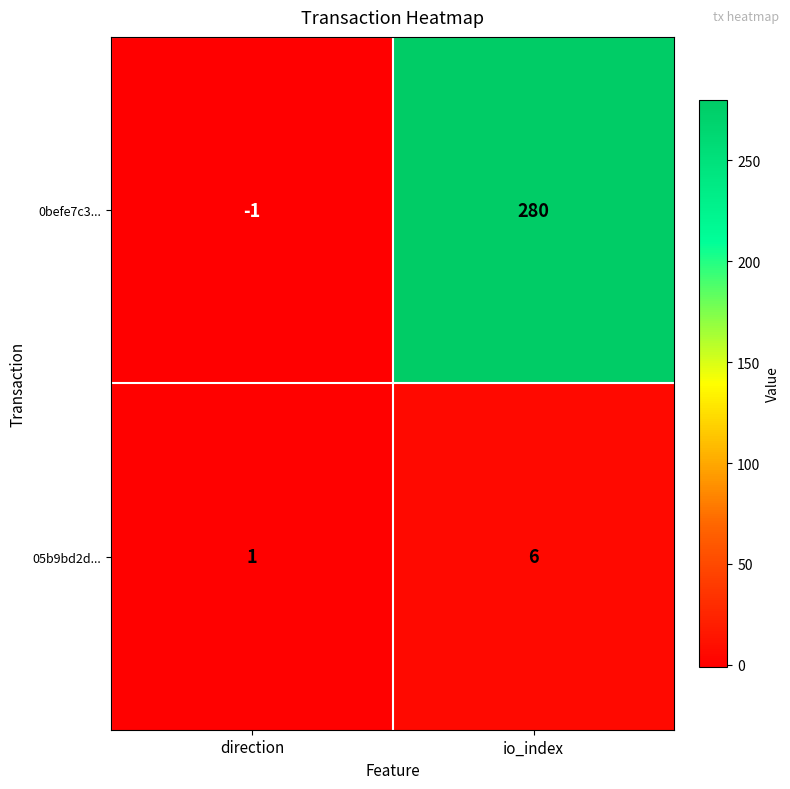

What is the sum of all 0befe7c3... values?

279